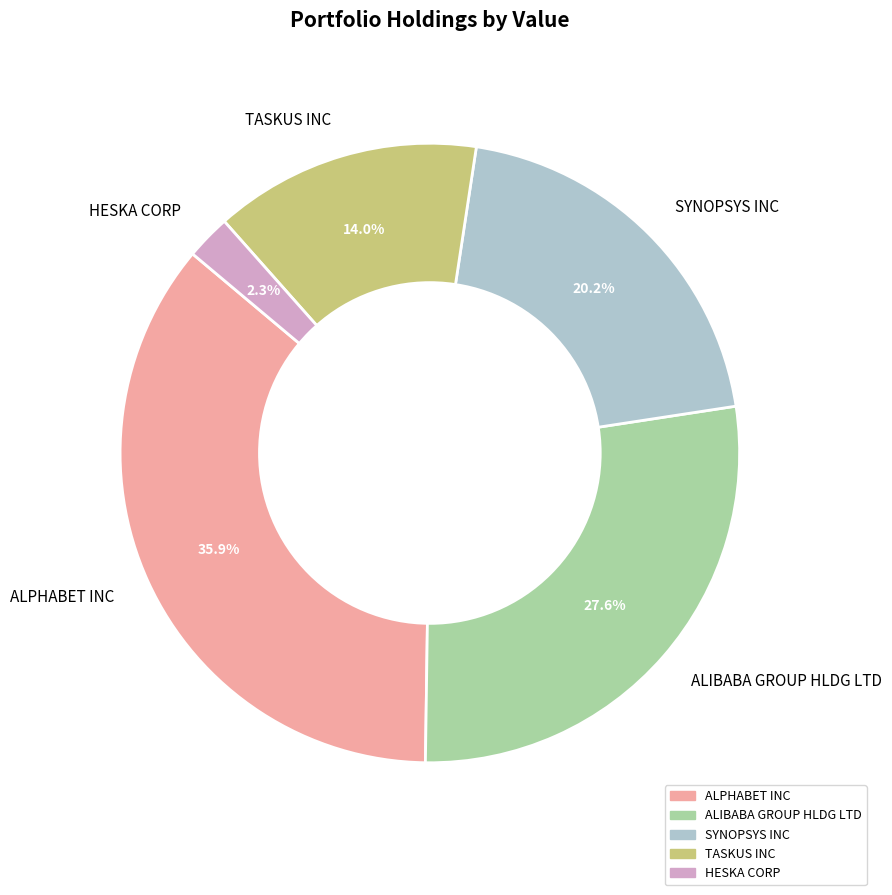

Count the number of slices in the pie.

5